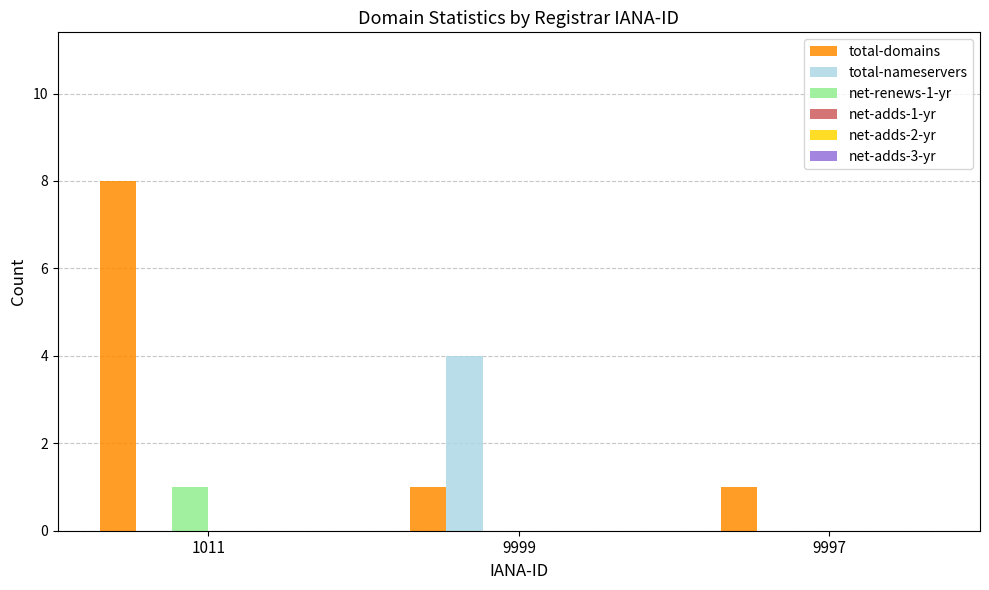

What is the total value across all series at 1011?

9